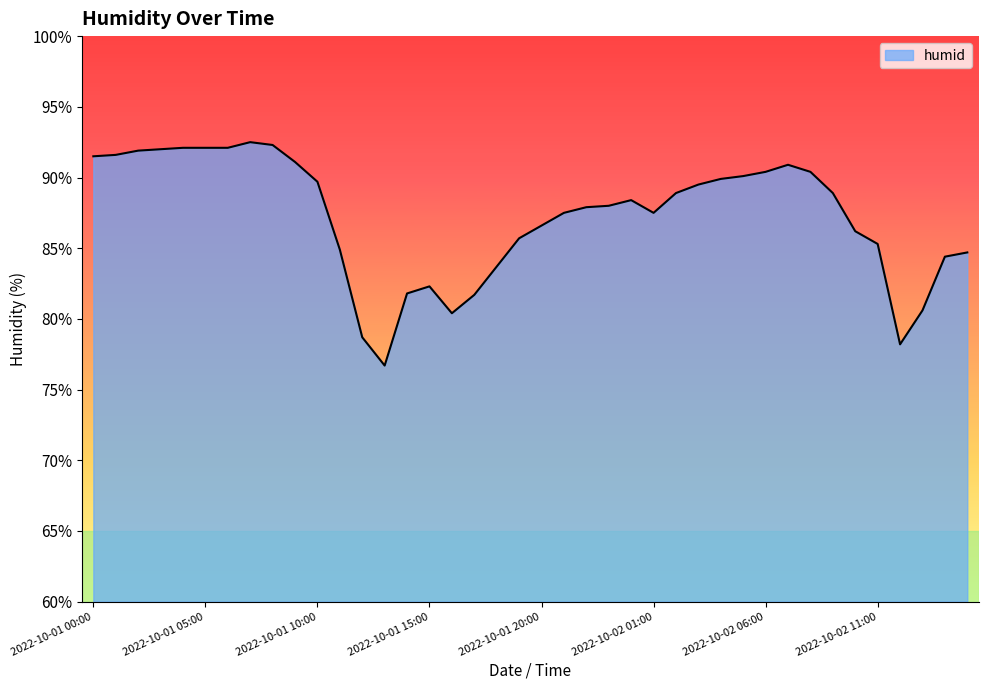

What is the greatest value displayed?

92.5